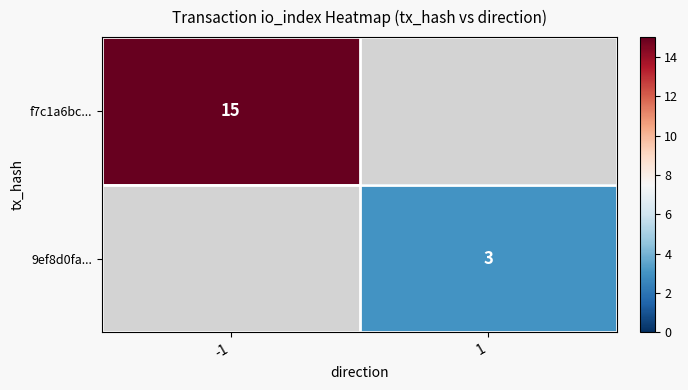

The 9ef8d0fa... series shows 3 at 1. True or false?

True